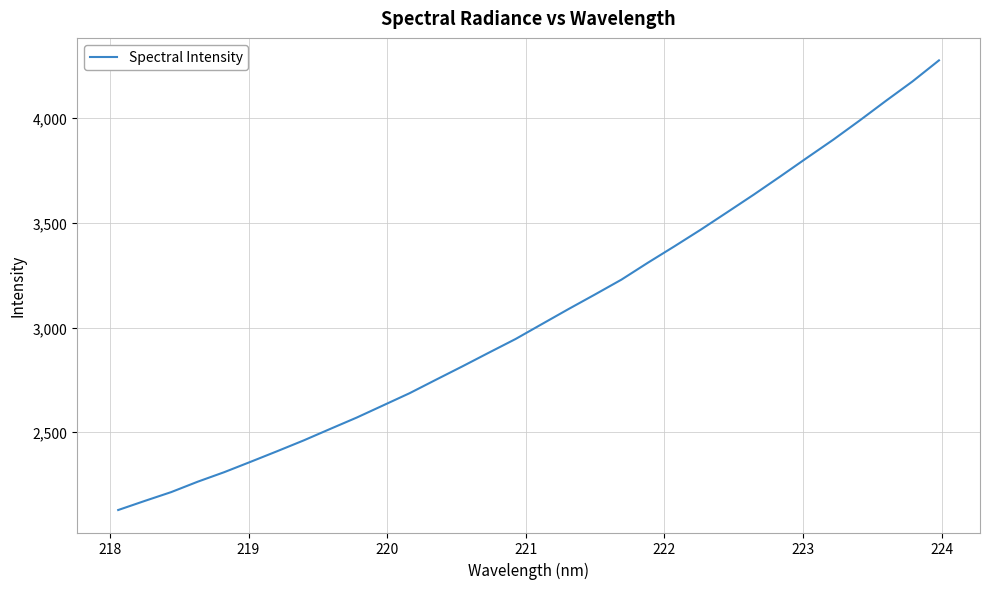

What is the greatest value displayed?

4276.7